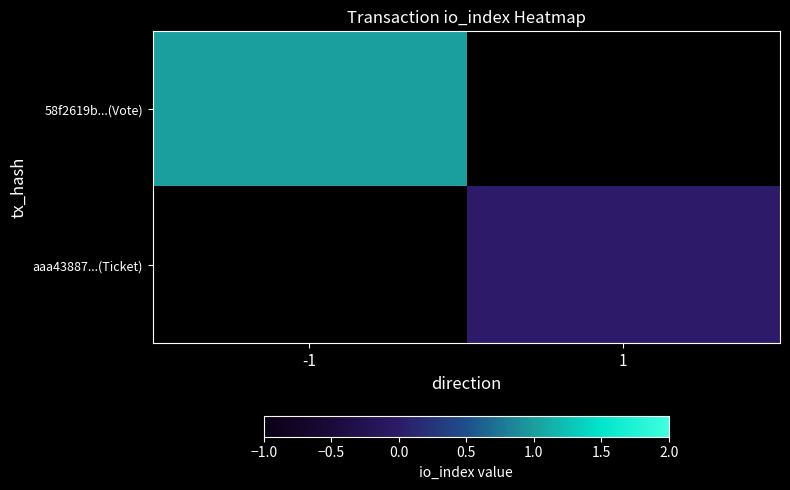

Rank the categories by aaa43887...(Ticket) value from lowest to highest.

-1, 1